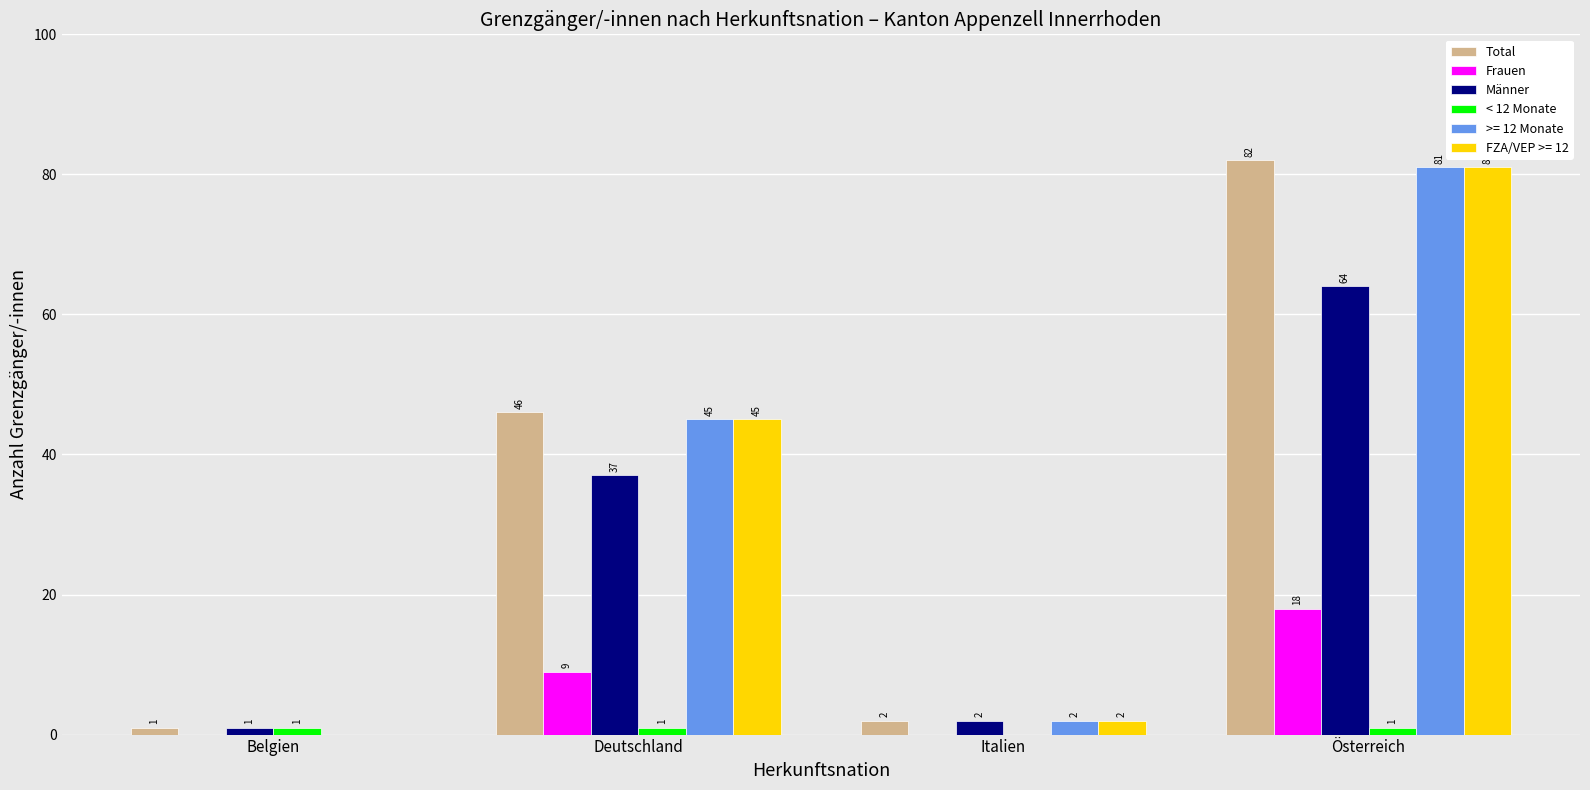

True or false: Männer has a value of 37 at Deutschland.

True